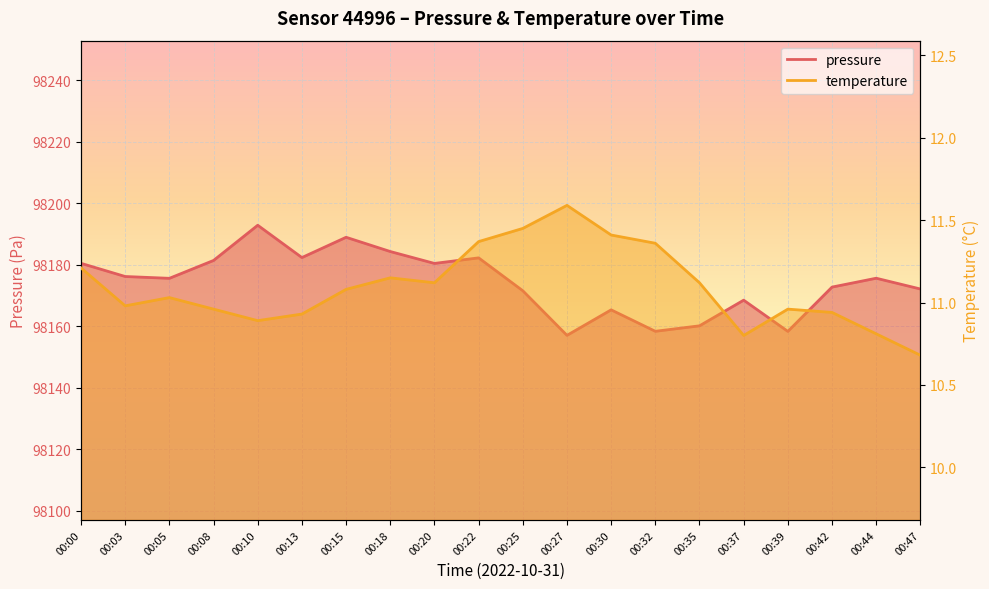

Which series has the largest range (max minus min)?

pressure